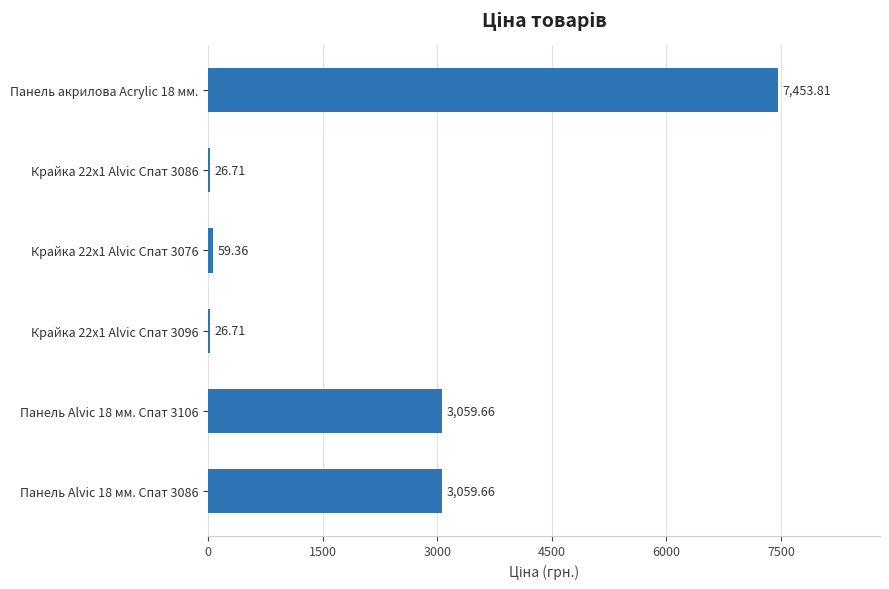

Between Панель Alvic 18 мм. Спат 3106 and Крайка 22x1 Alvic Спат 3076, which is larger?

Панель Alvic 18 мм. Спат 3106